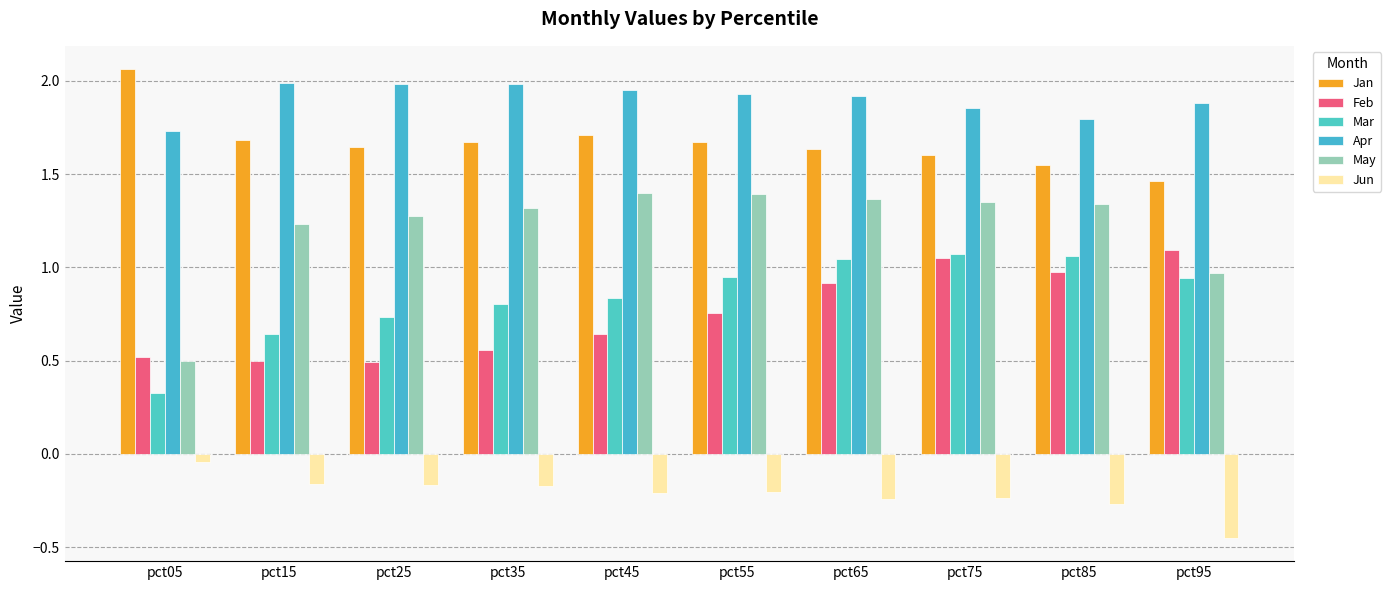

What are all the series names shown in the legend?

Jan, Feb, Mar, Apr, May, Jun